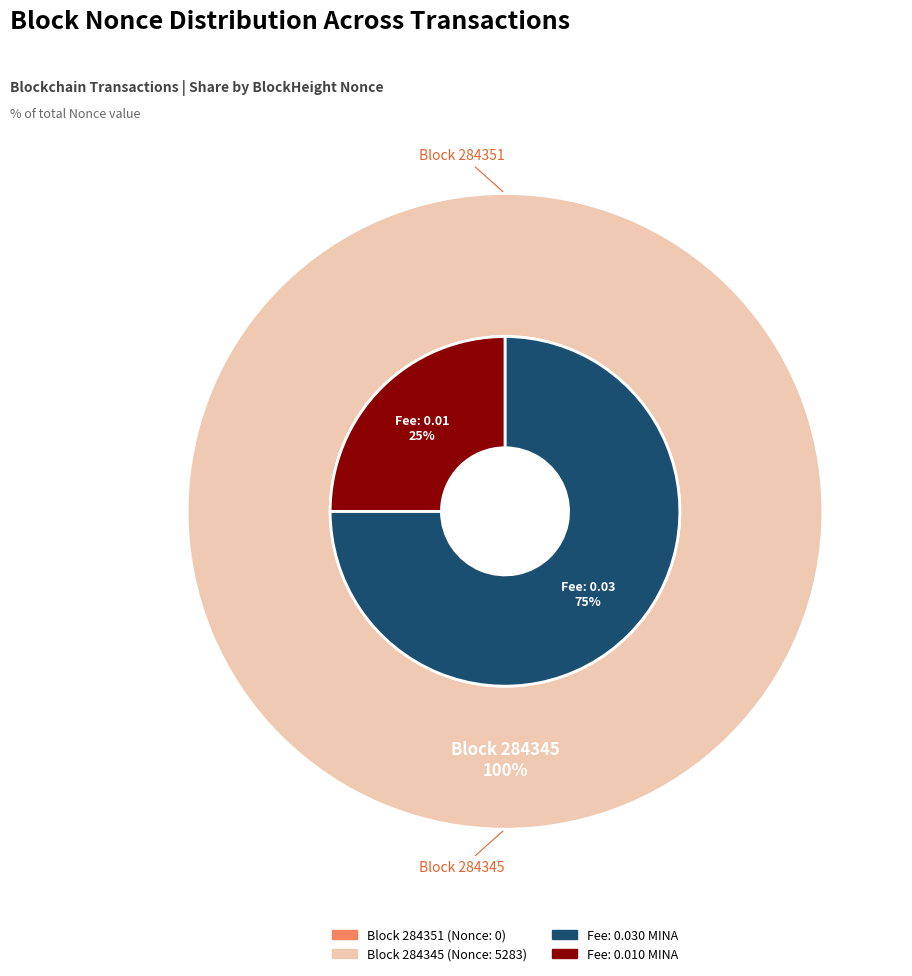

Is it true that 284351 is 6% of the pie?

False